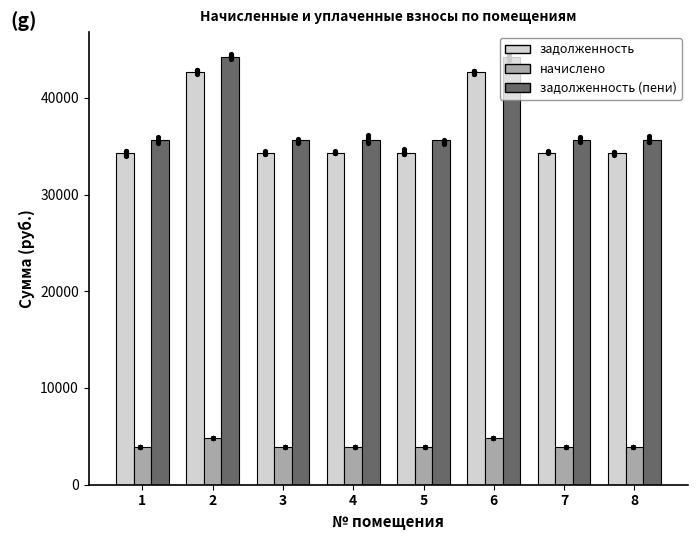

What are all the series names shown in the legend?

задолженность, начислено, задолженность (пени)